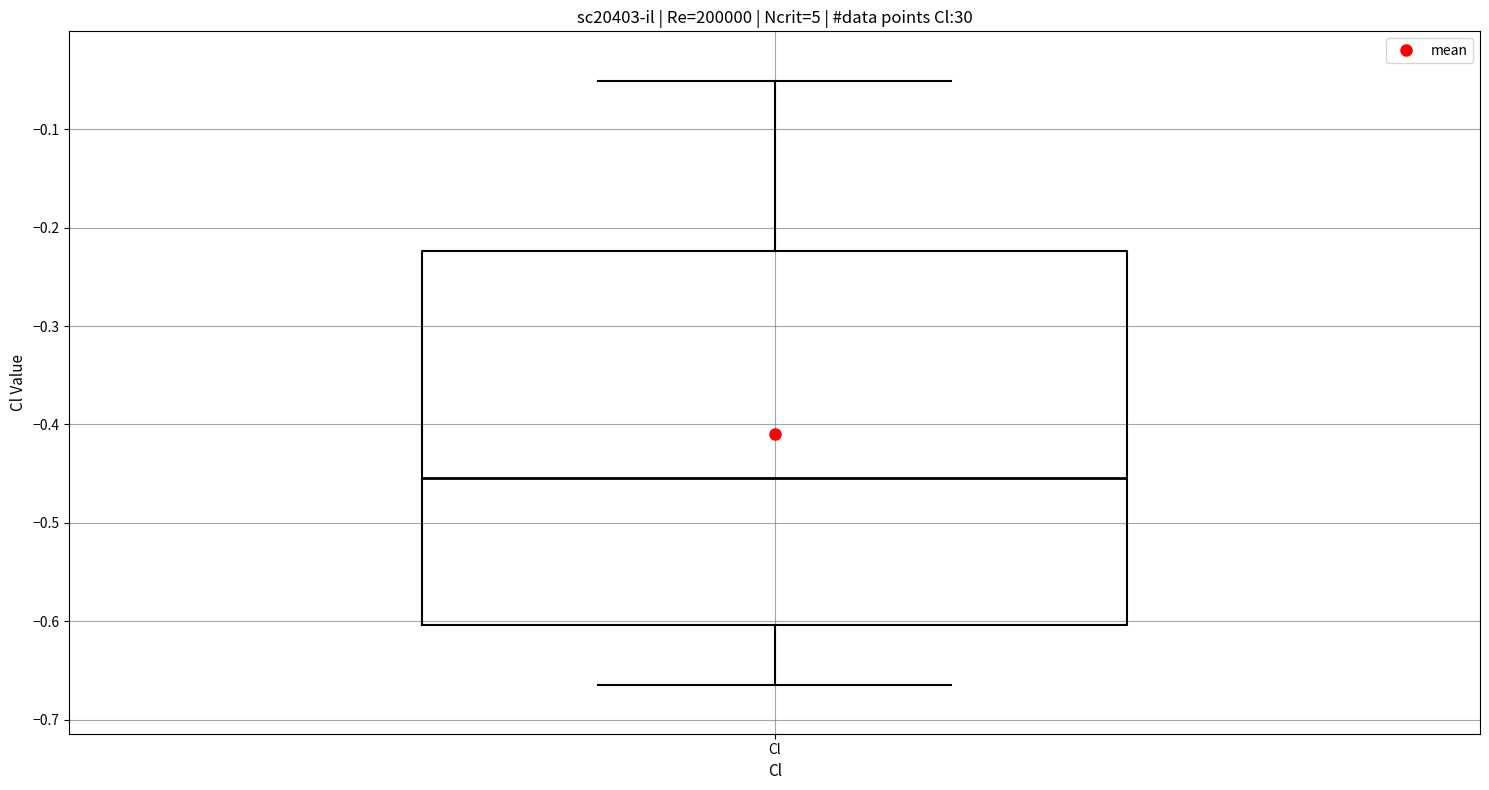

Read this box plot against the y-axis: the position of the median line, the range covered by the box, and the ends of both whiskers. The values are not printed on the chart, so give them approximately, as read against the axis.

median -0.45, box -0.60 to -0.22, whiskers -0.66 to -0.05